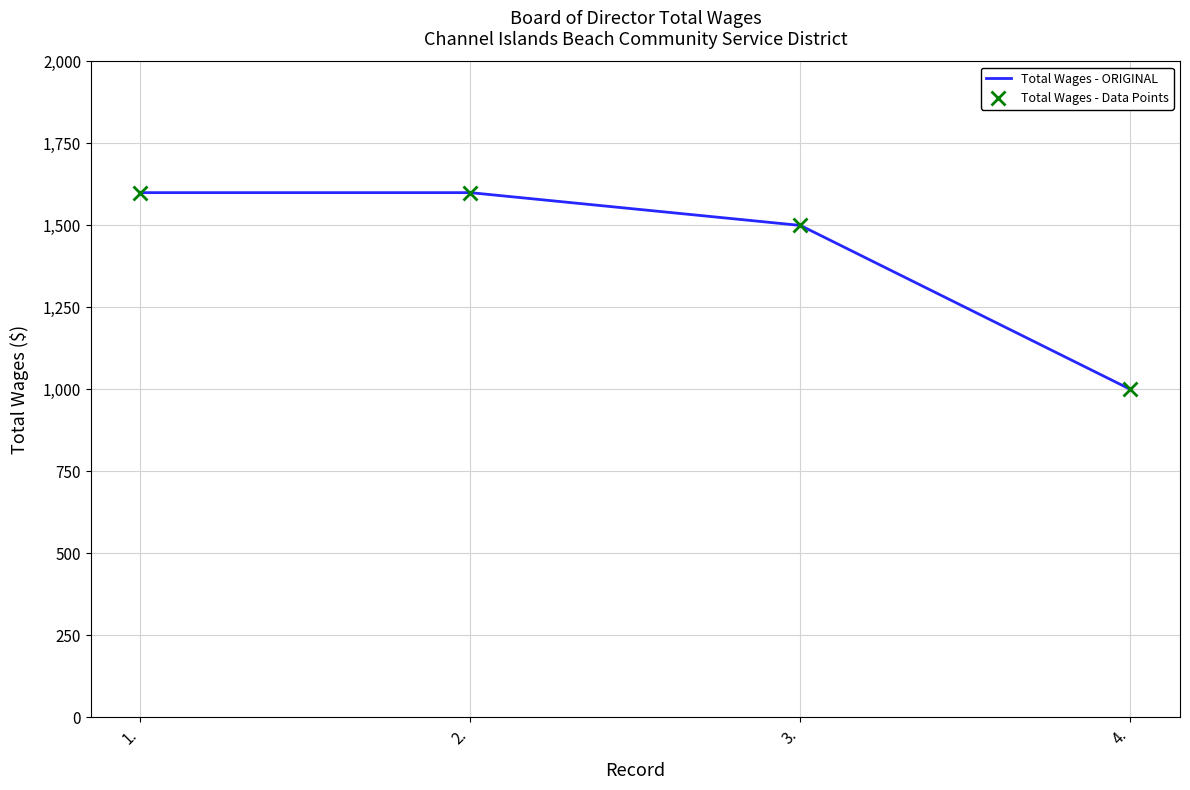

What is the average value of the Total Wages - Data Points series?

1425